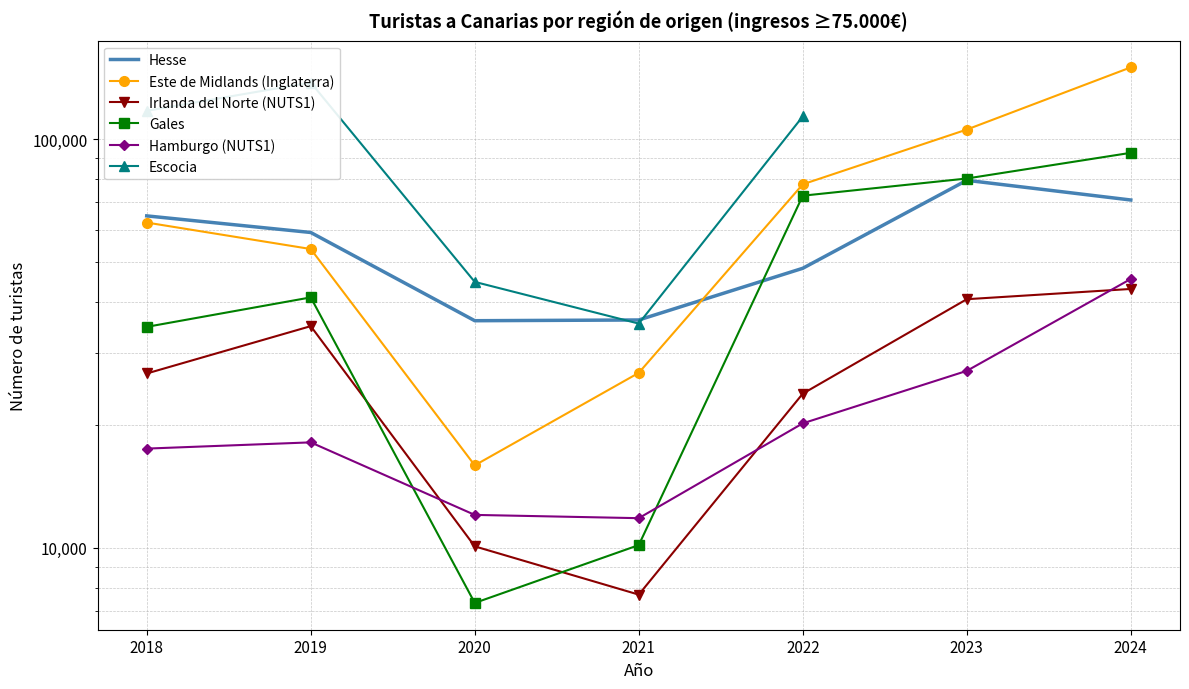

Where does the Hamburgo (NUTS1) series first go above 18121?

2022